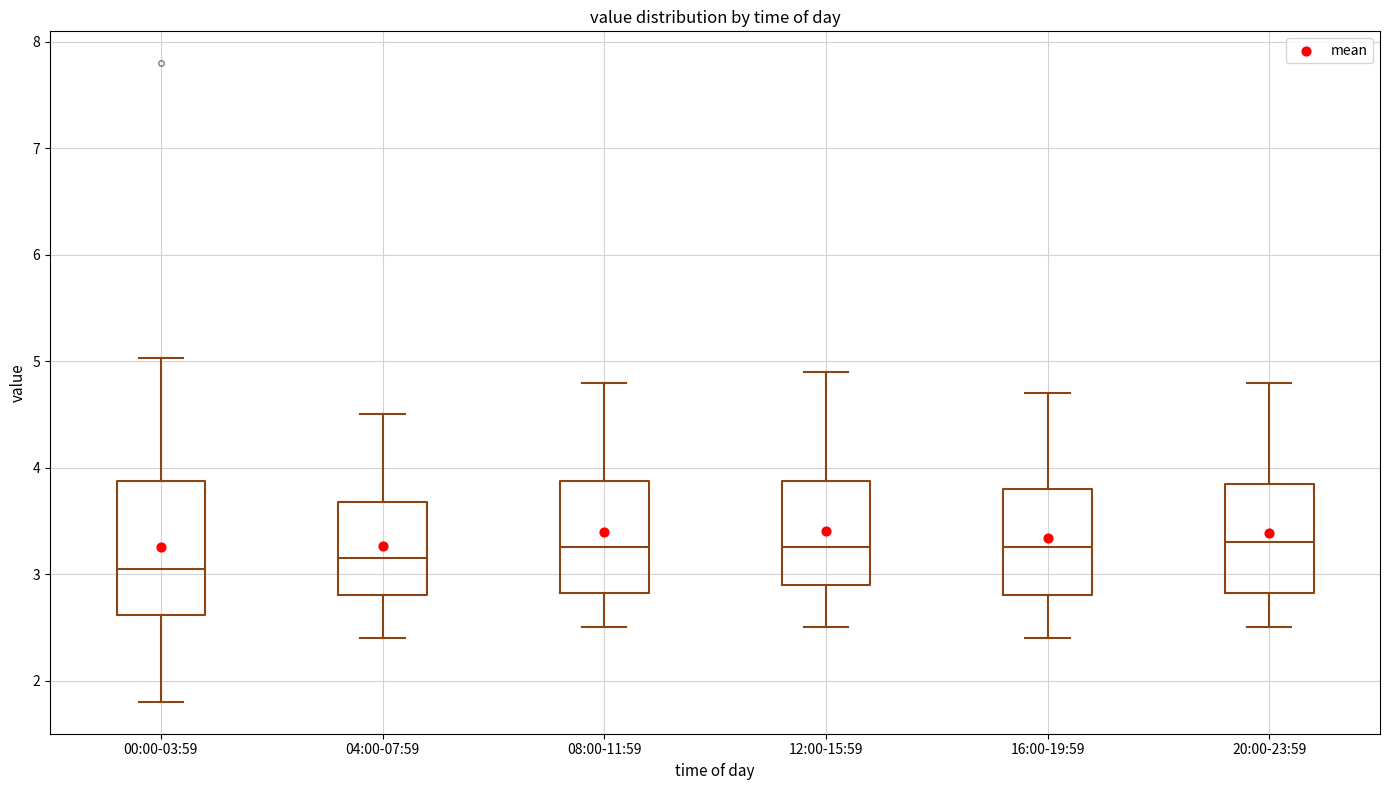

Reading left to right, read every box against the y-axis: the position of its median line, the range the box covers, and the ends of its whiskers. The values are not printed on the chart, so give them approximately, as read against the axis.

00:00-03:59: median 3.1, box 2.6 to 3.9, whiskers 1.8 to 5.0
04:00-07:59: median 3.2, box 2.8 to 3.7, whiskers 2.4 to 4.5
08:00-11:59: median 3.3, box 2.8 to 3.9, whiskers 2.5 to 4.8
12:00-15:59: median 3.3, box 2.9 to 3.9, whiskers 2.5 to 4.9
16:00-19:59: median 3.3, box 2.8 to 3.8, whiskers 2.4 to 4.7
20:00-23:59: median 3.3, box 2.8 to 3.9, whiskers 2.5 to 4.8